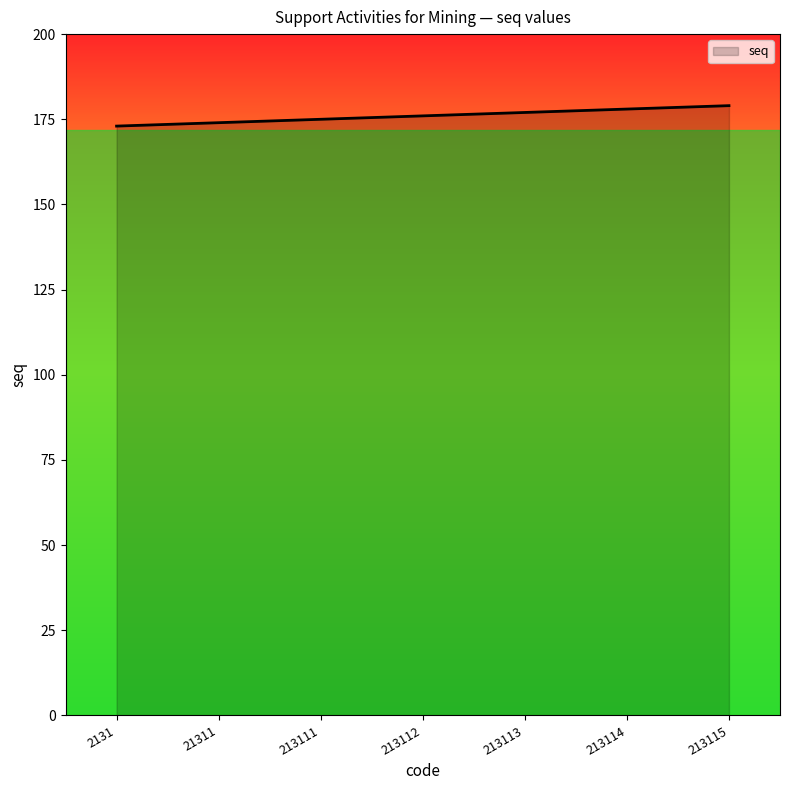

Reading left to right, what are all the values shown in this chart?

2131=173	21311=174	213111=175	213112=176	213113=177	213114=178	213115=179